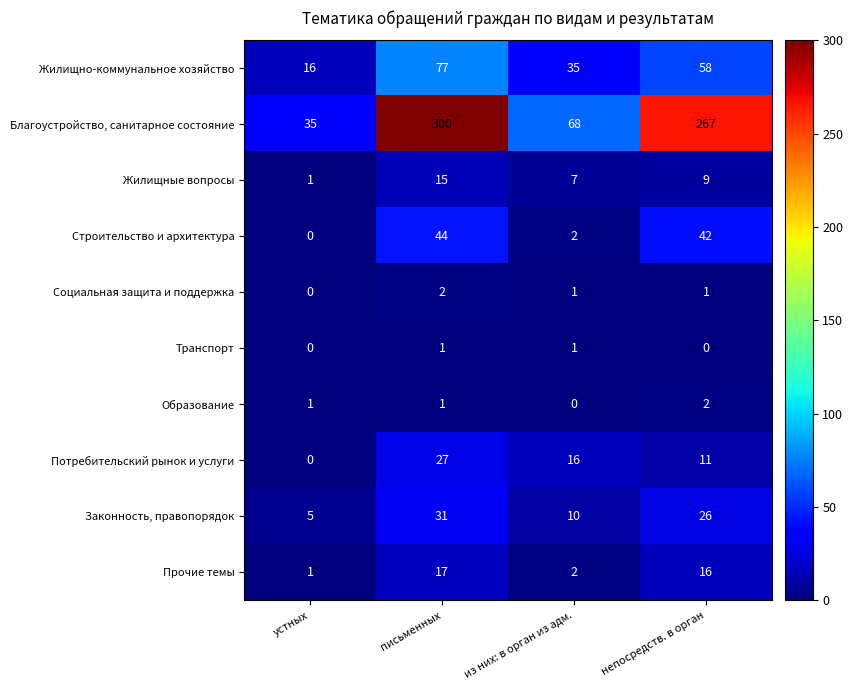

Which category has the highest value across all series?

письменных